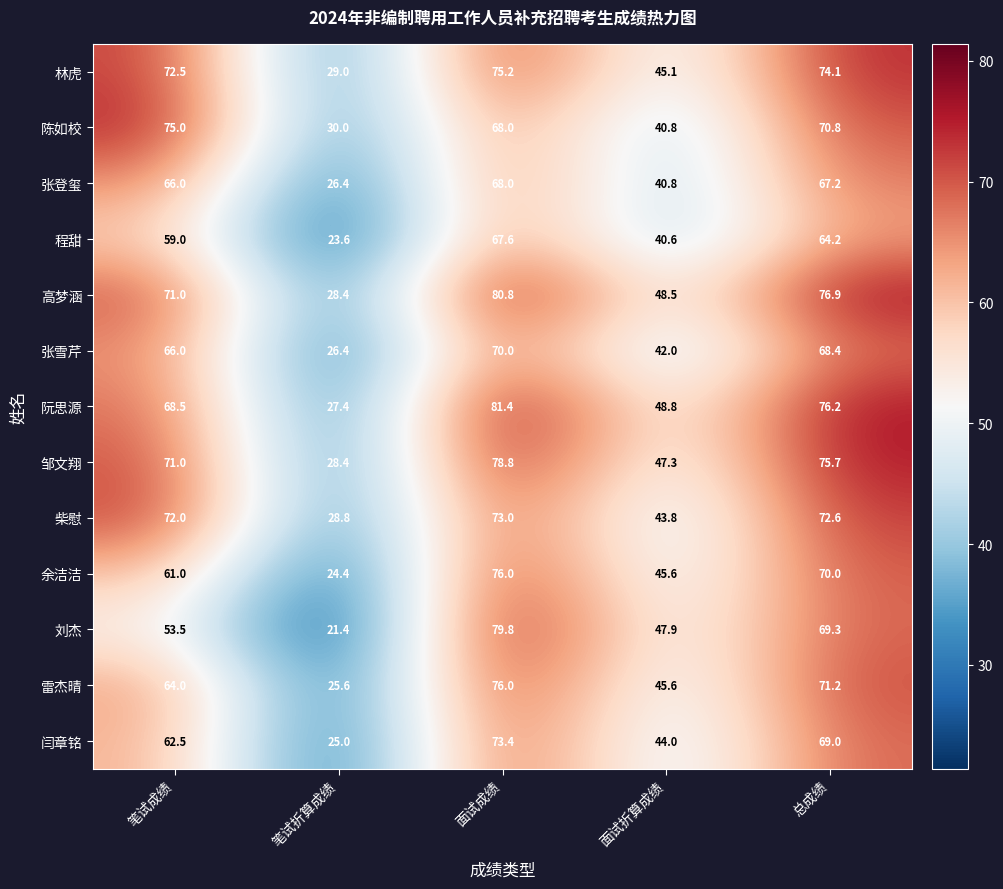

Between 笔试成绩 and 面试折算成绩, which series saw the biggest shift?

陈如校